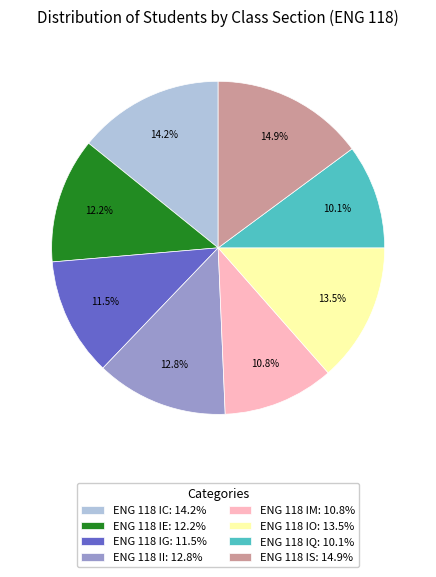

The ENG 118 IG slice represents 1% of the pie. True or false?

False